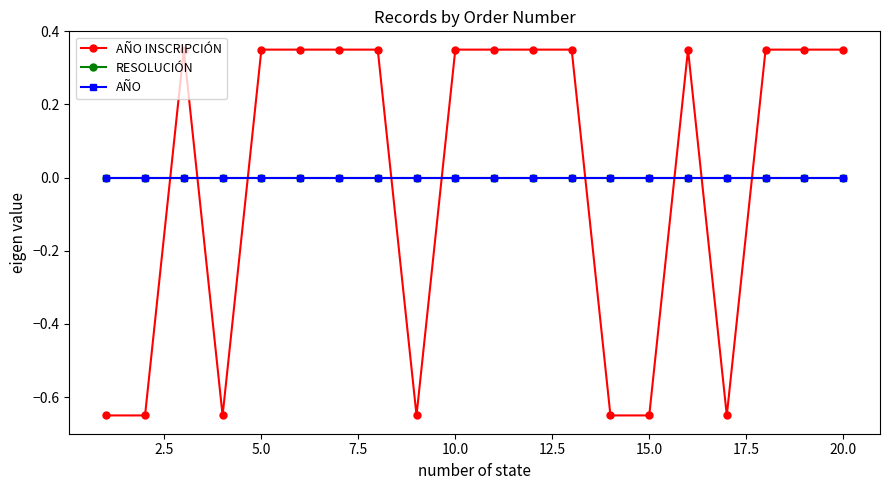

Which series ends up on top after the final intersection of AÑO INSCRIPCIÓN and AÑO?

AÑO INSCRIPCIÓN